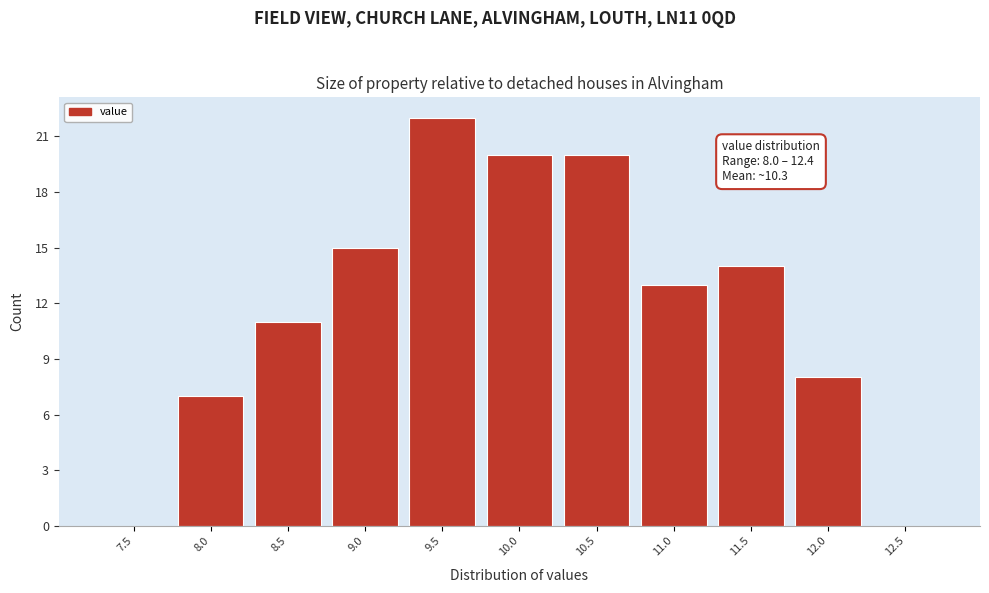

Reading left to right, what are all the values shown in this chart?

7.5=0	8.0=7	8.5=11	9.0=15	9.5=22	10.0=20	10.5=20	11.0=13	11.5=14	12.0=8	12.5=0